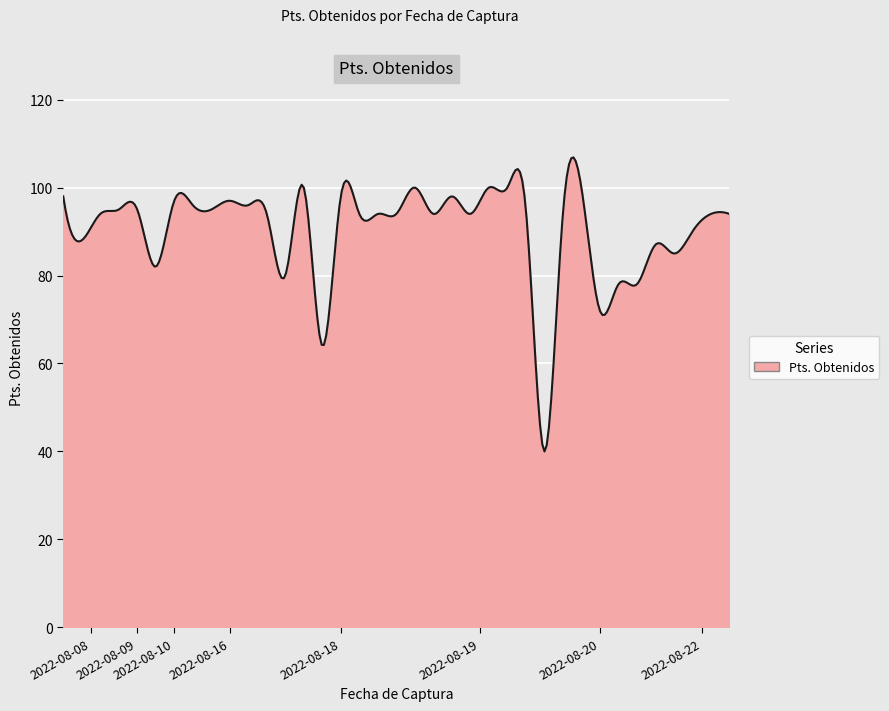

Does the chart have visible grid lines?

Yes